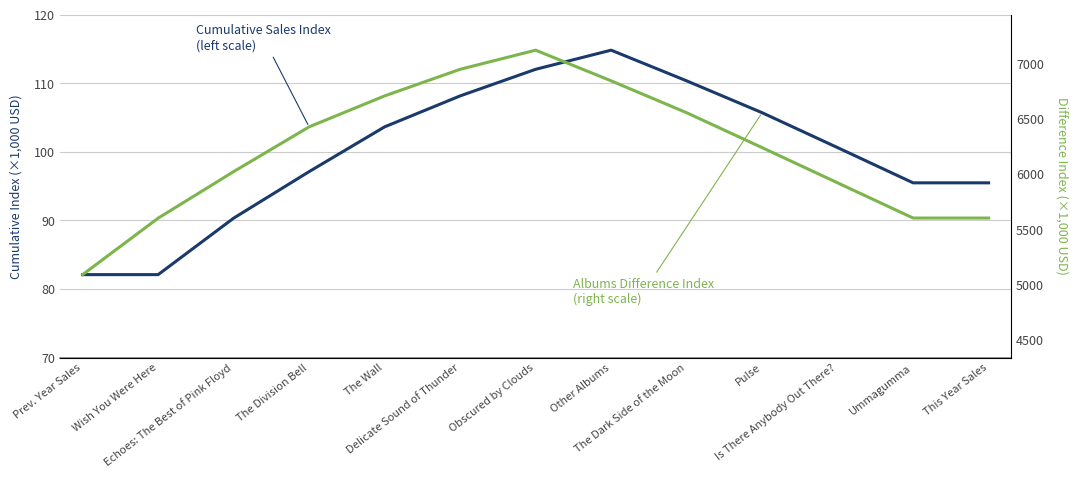

Is it true that Cumulative Sales Index (left scale) equals 90.3 at Echoes: The Best of Pink Floyd?

True